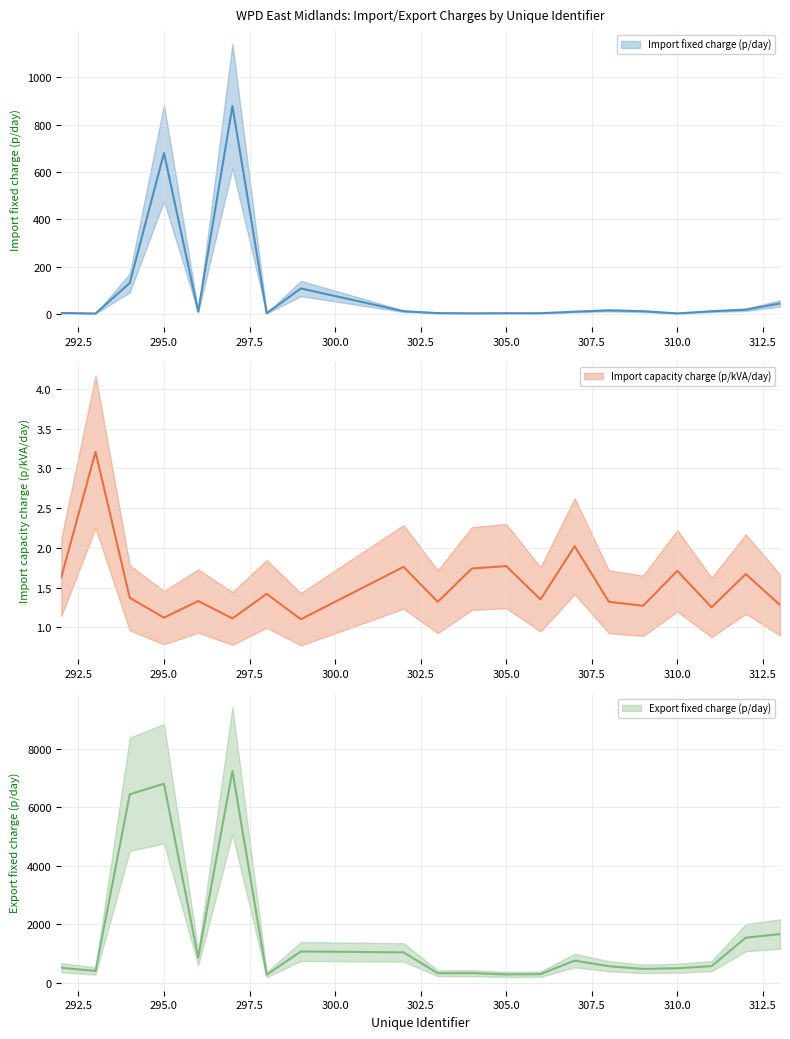

How many categories are shown in the chart?

20